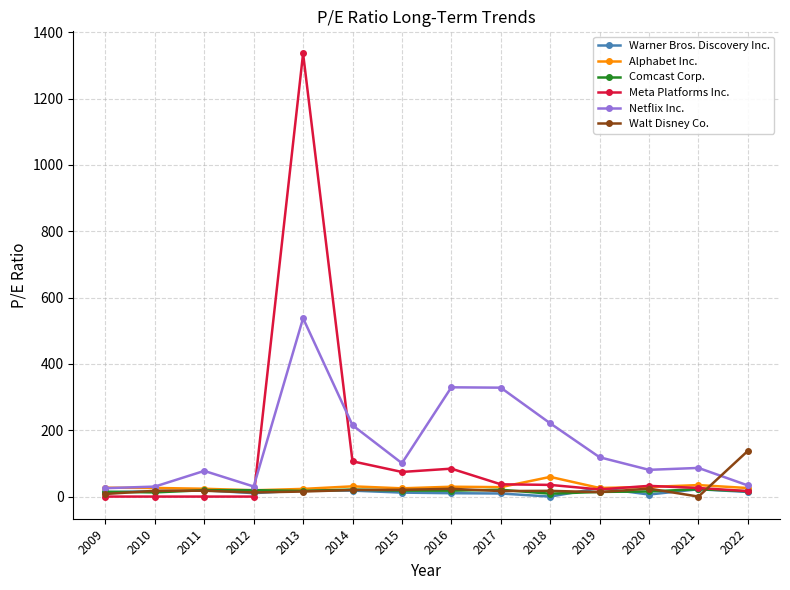

What are all the series names shown in the legend?

Warner Bros. Discovery Inc., Alphabet Inc., Comcast Corp., Meta Platforms Inc., Netflix Inc., Walt Disney Co.